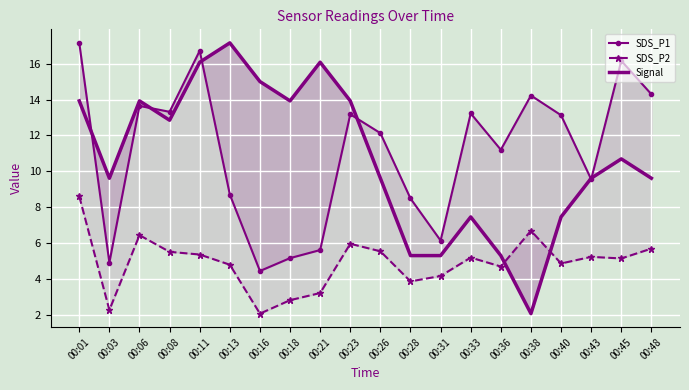

What is the maximum value for Signal?

17.2